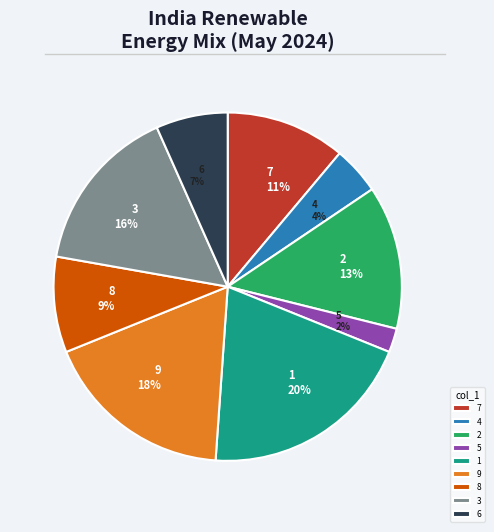

What is the ratio of the value at 5 to the value at 9?

0.1